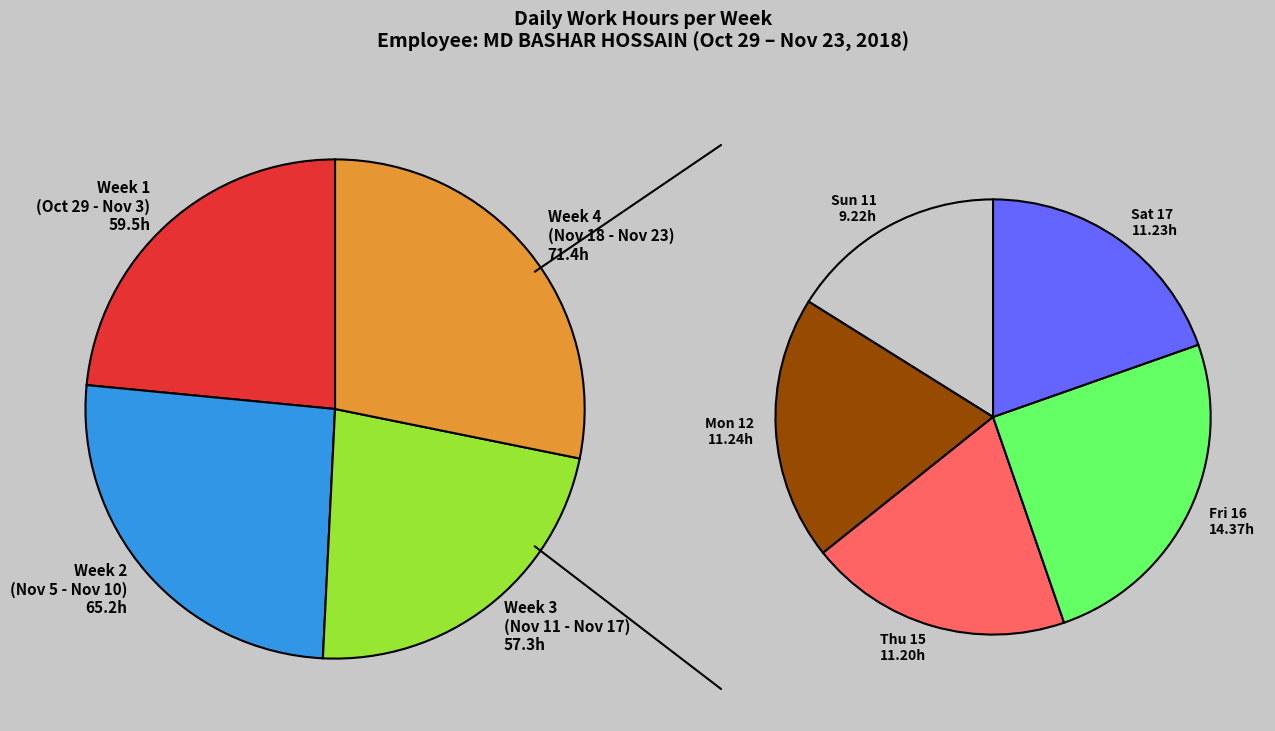

Is Fri 2 the majority of the pie?

No